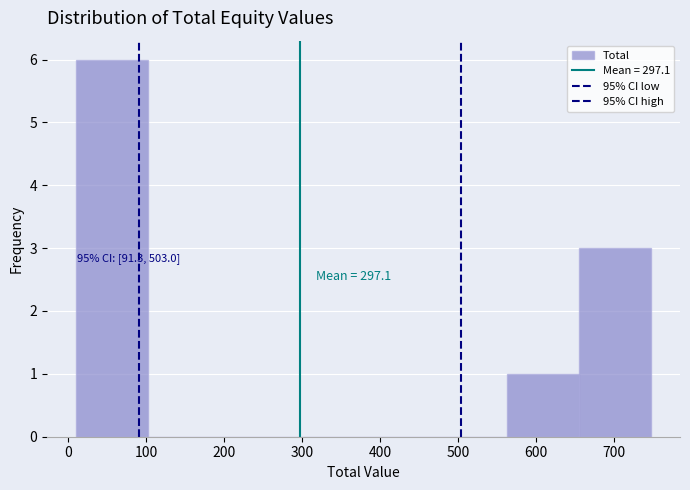

Over which range of the x-axis is the bar tallest?

10 to 100